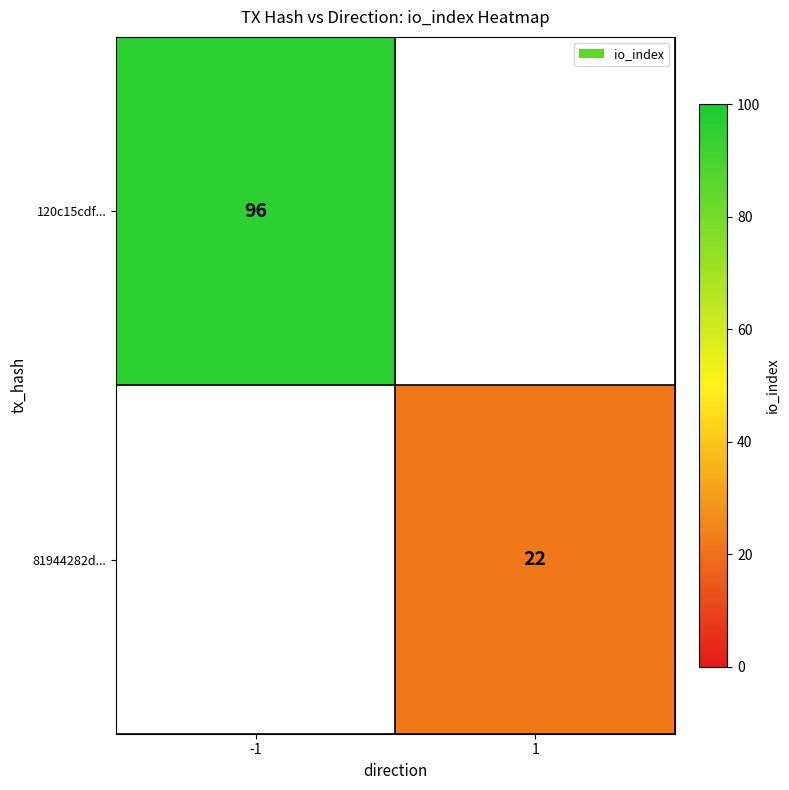

The value of 81944282d... at 1 is 7. True or false?

False